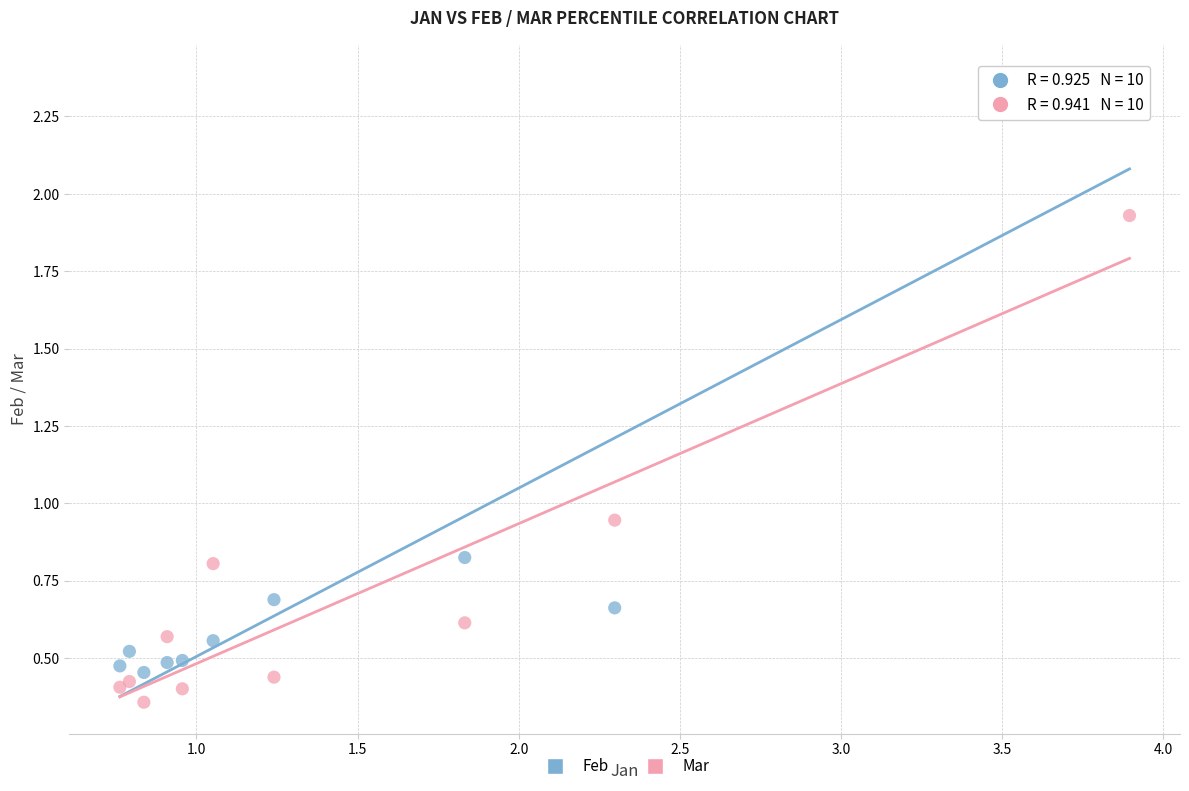

Which series has the largest Y range (max minus min)?

Feb